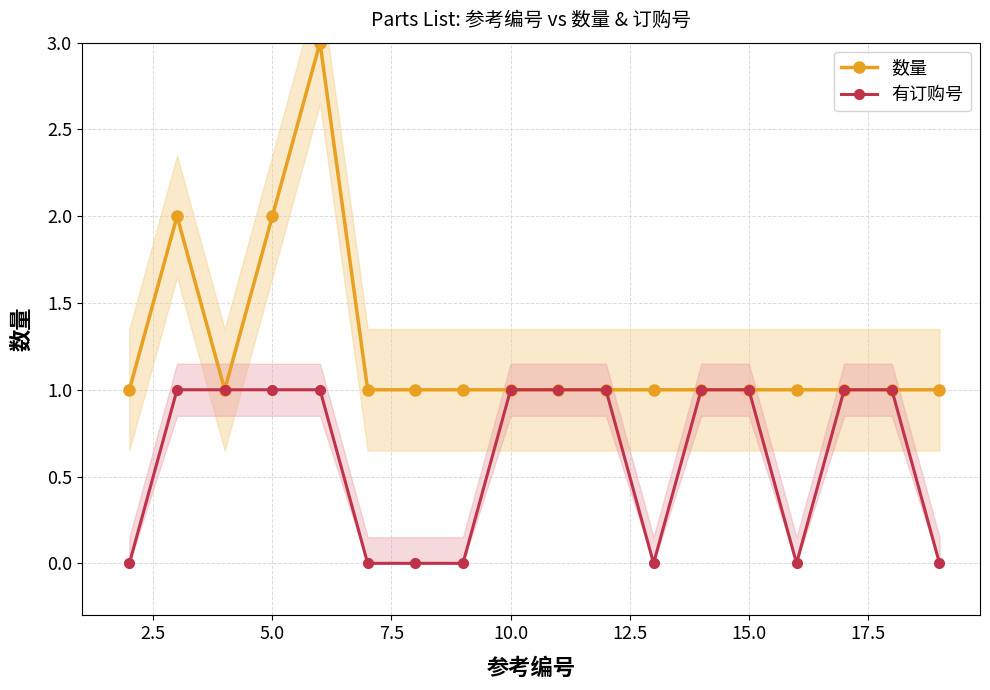

How many lines are shown in the chart?

2